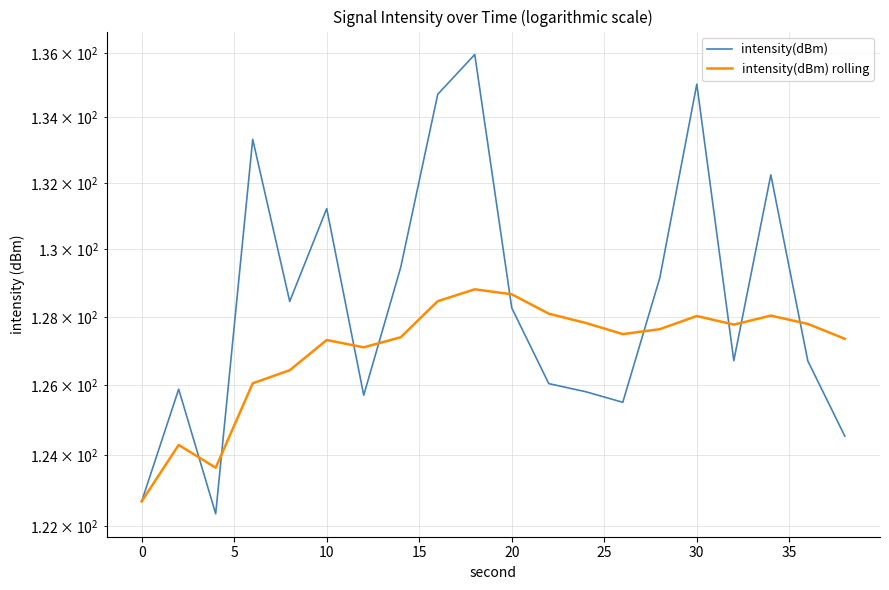

How many lines are shown in the chart?

2